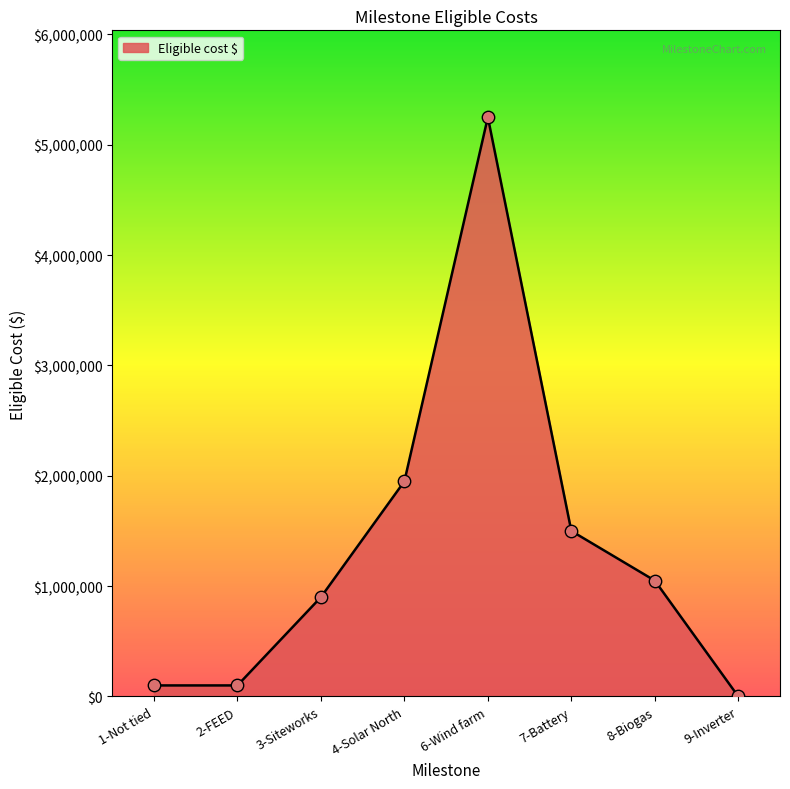

Between 4-Solar North and 8-Biogas, which is larger?

4-Solar North